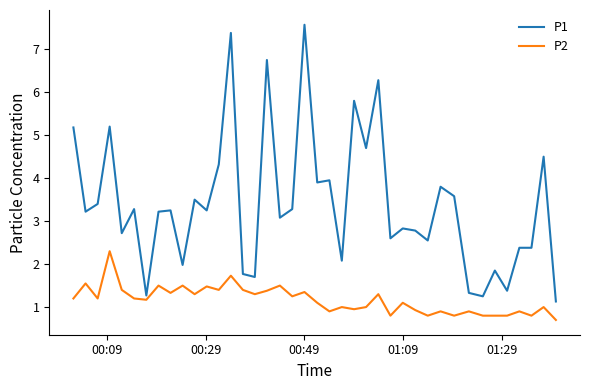

How many categories are shown in the chart?

40